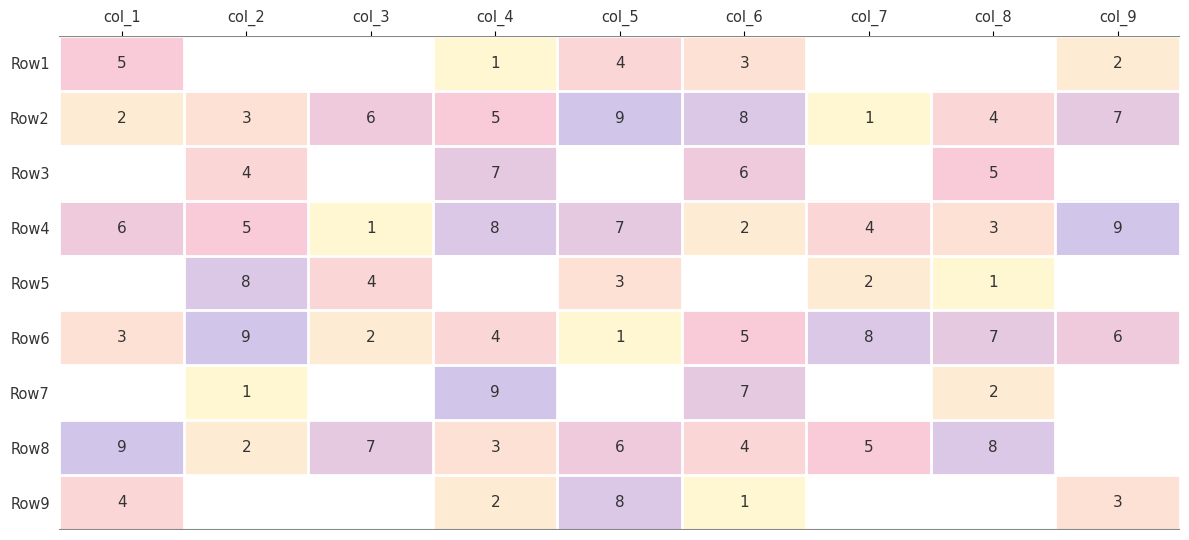

What is the greatest value displayed?

9.0